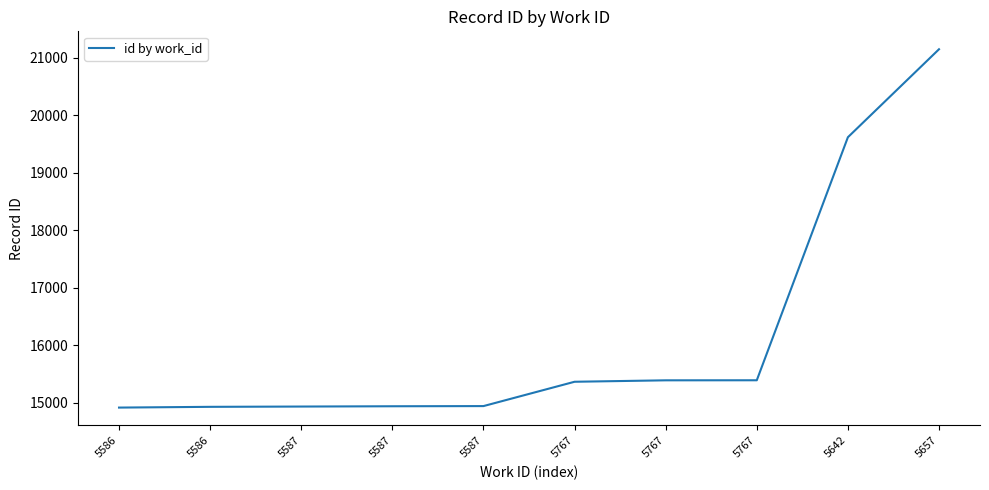

How many lines are shown in the chart?

1